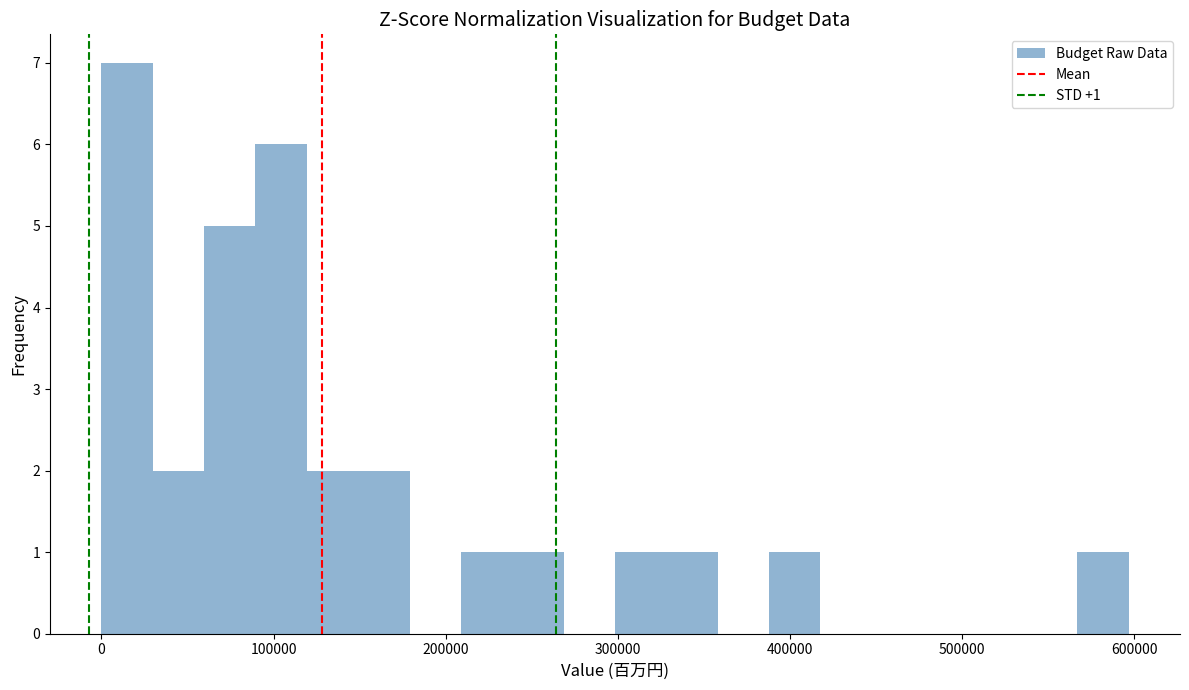

Around what value on the x-axis is the tallest bar? Give the approximate position of its centre, as read against the axis.

10000